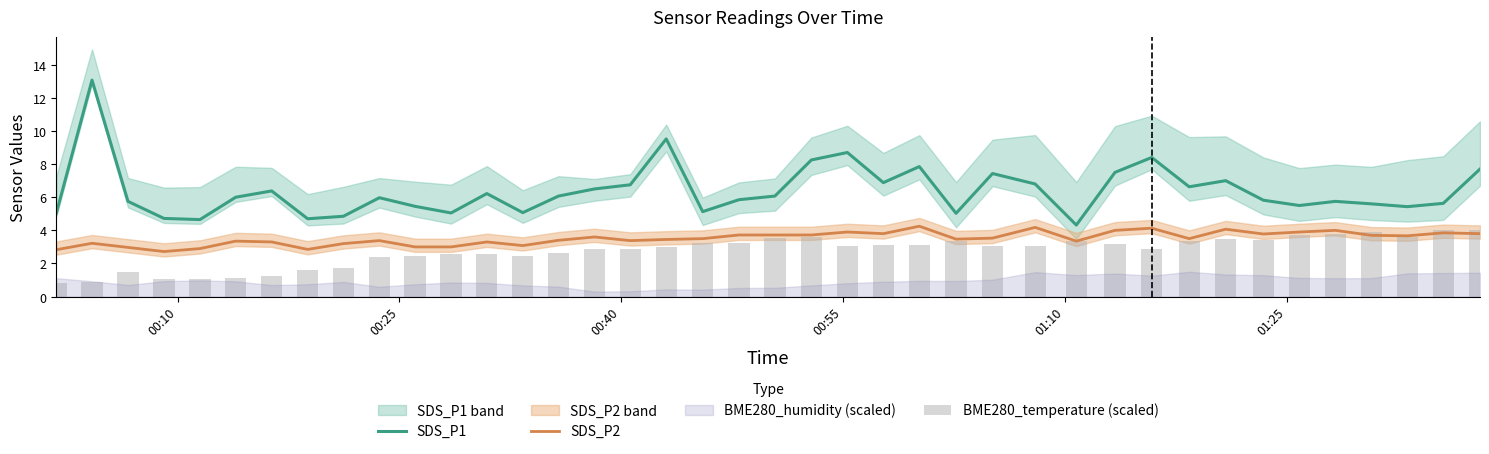

True or false: SDS_P2 and SDS_P1 intersect in this chart.

False